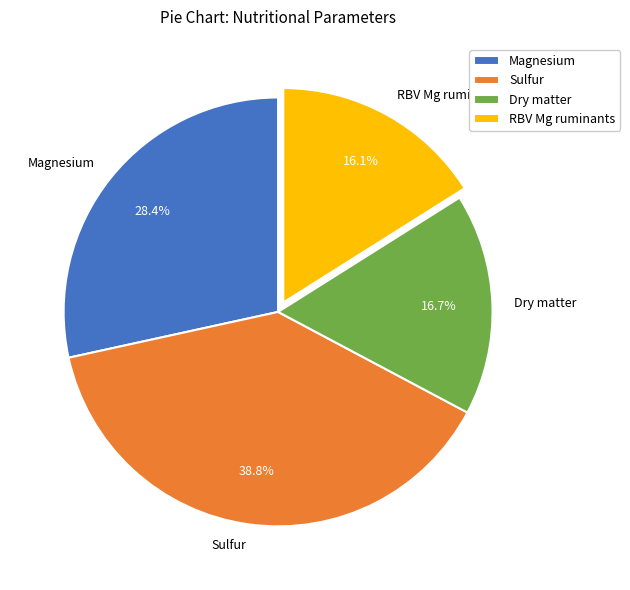

What is the smallest slice in the pie chart?

RBV Mg ruminants